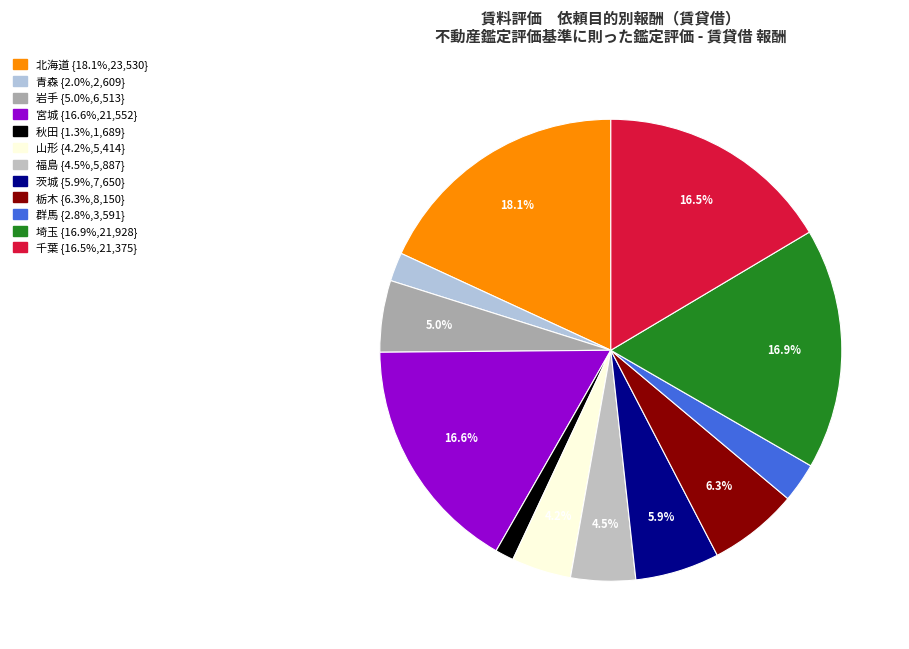

What is the total percentage of 福島 and 秋田?

5.8%